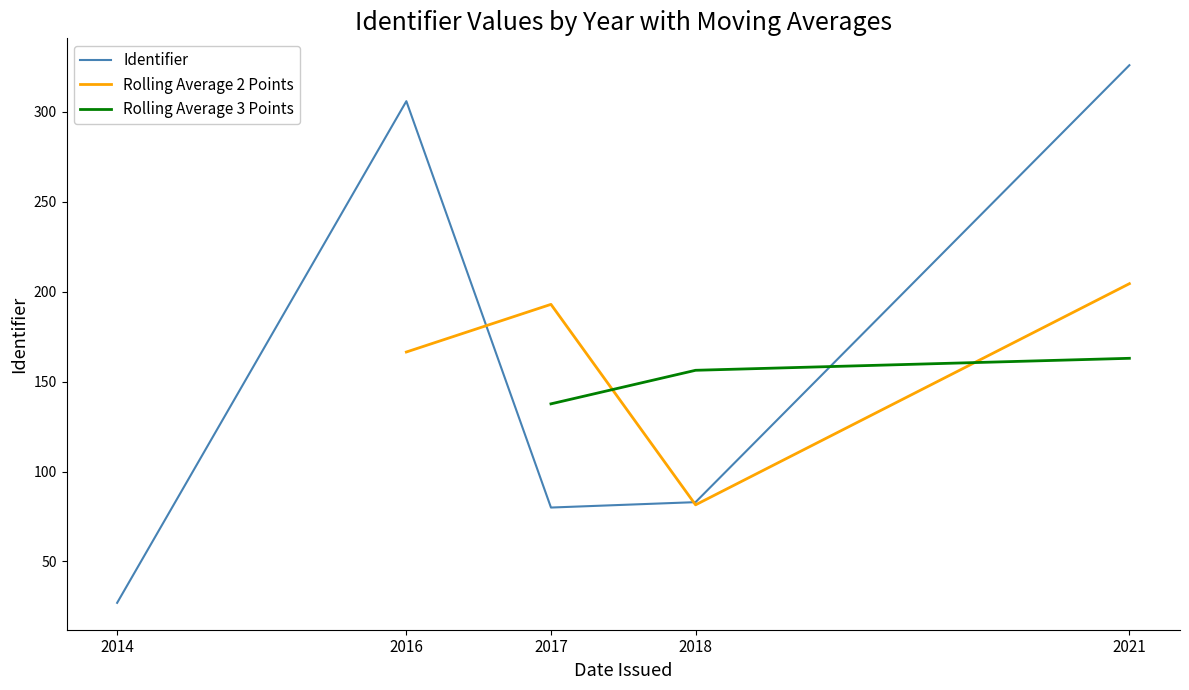

True or false: Identifier and Rolling Average 2 Points intersect in this chart.

True